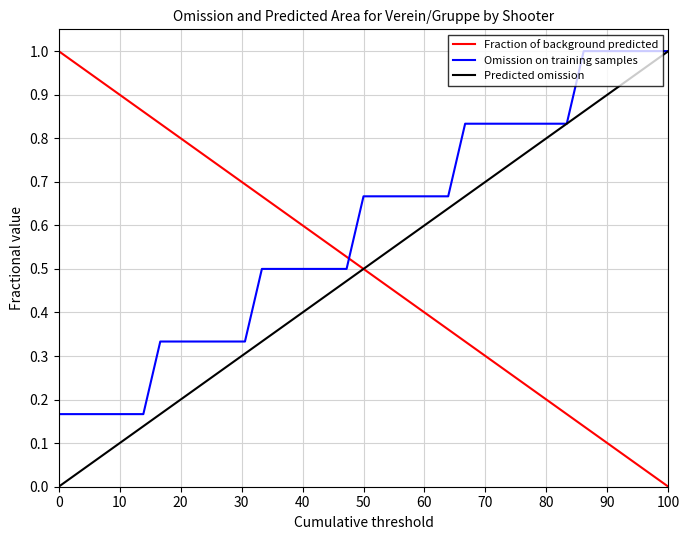

After their last crossing, which series has the higher values: Fraction of background predicted or Omission on training samples?

Omission on training samples